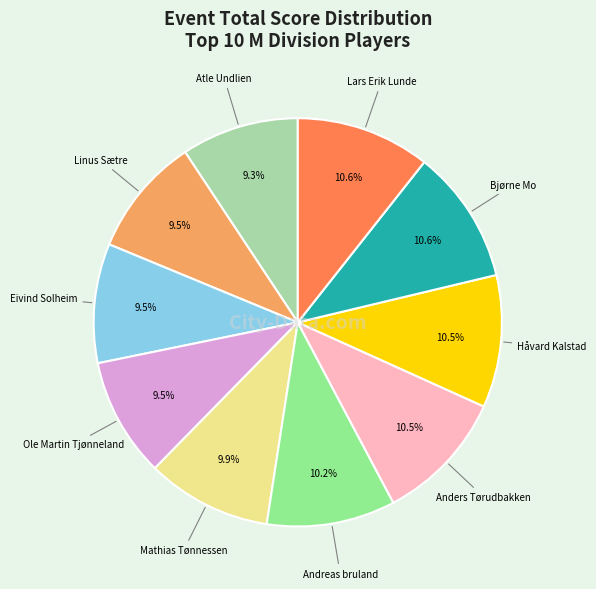

Is there a majority slice in this chart?

No